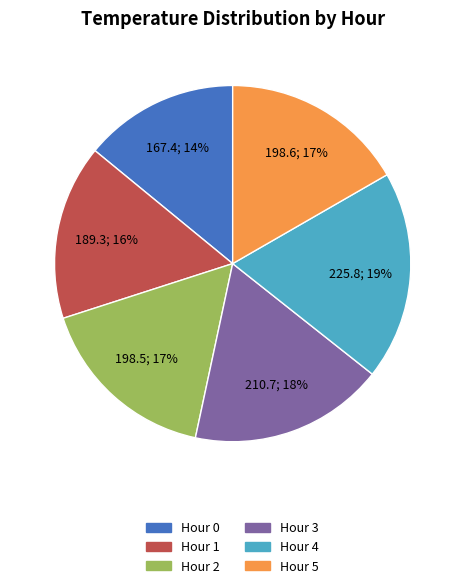

To the nearest percent, what portion does Hour 3 represent?

18%